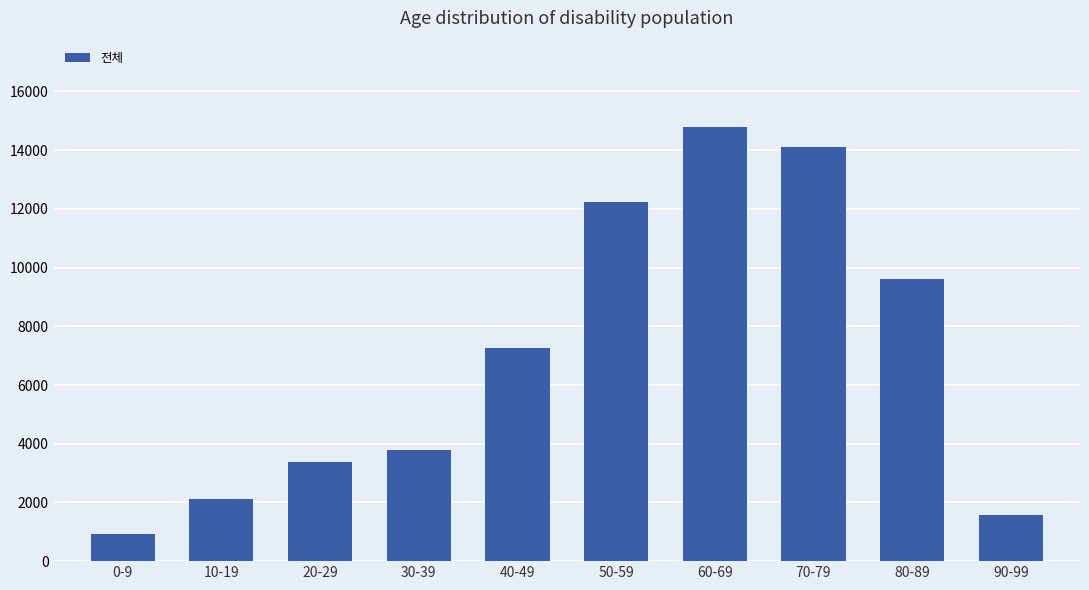

Which label corresponds to the largest value in the chart?

60-69